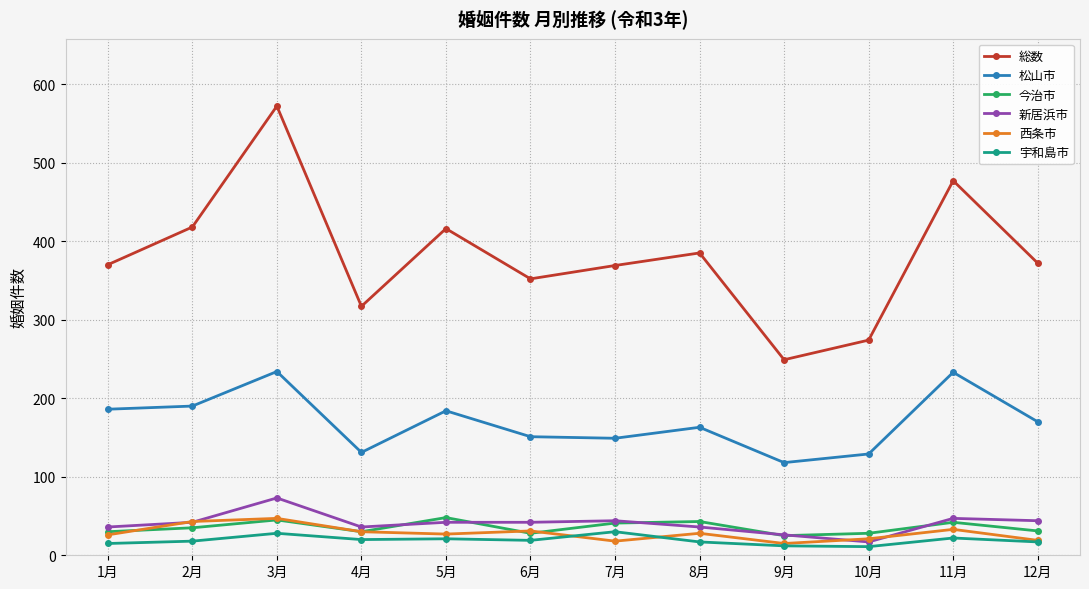

What is the maximum value shown in the chart?

572